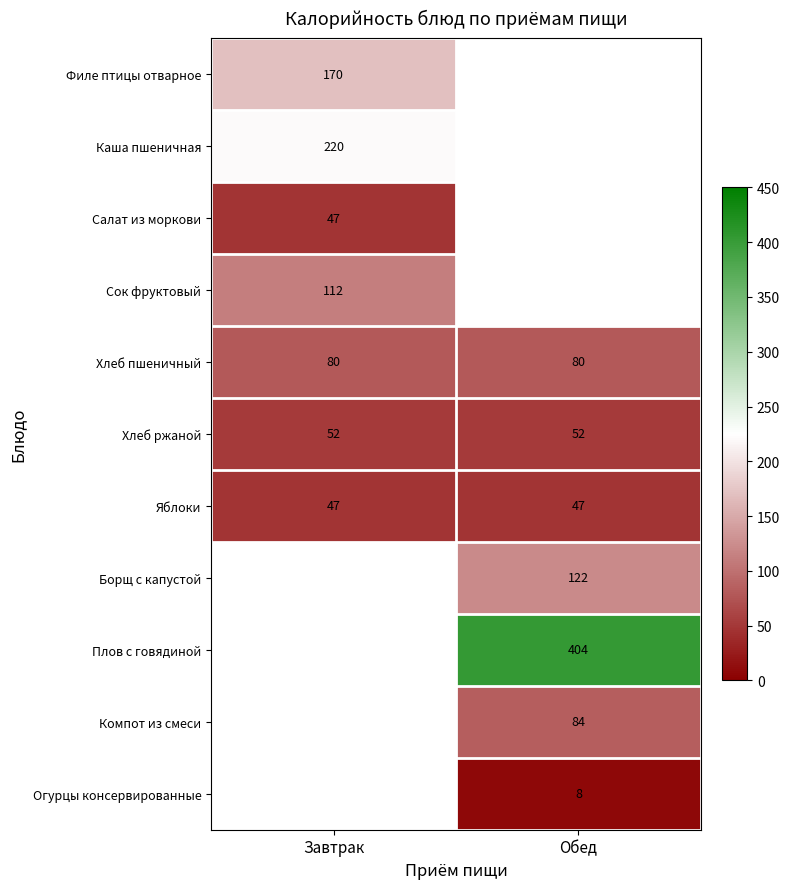

Is the value of Филе птицы отварное at Завтрак greater than the value of Яблоки at Обед?

Yes